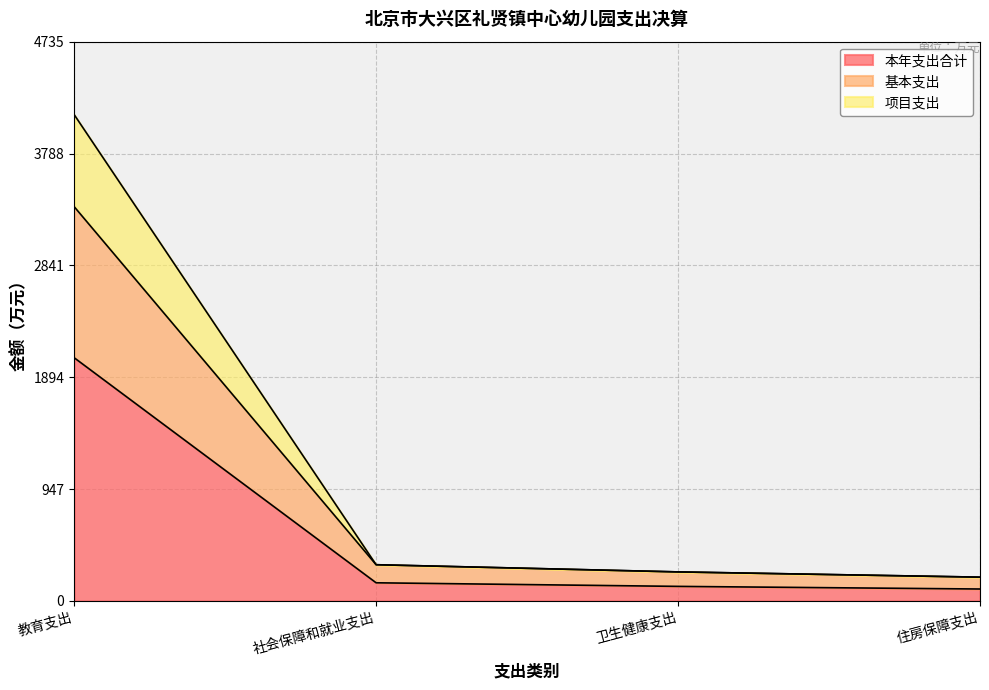

How many categories are shown in the chart?

4